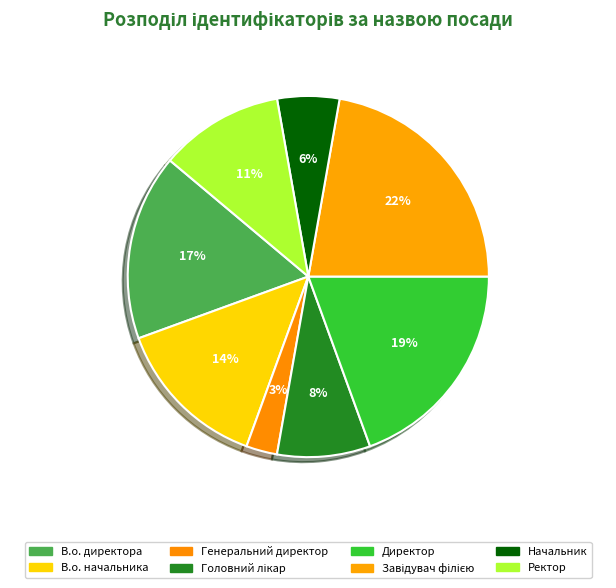

Count the number of slices in the pie.

8